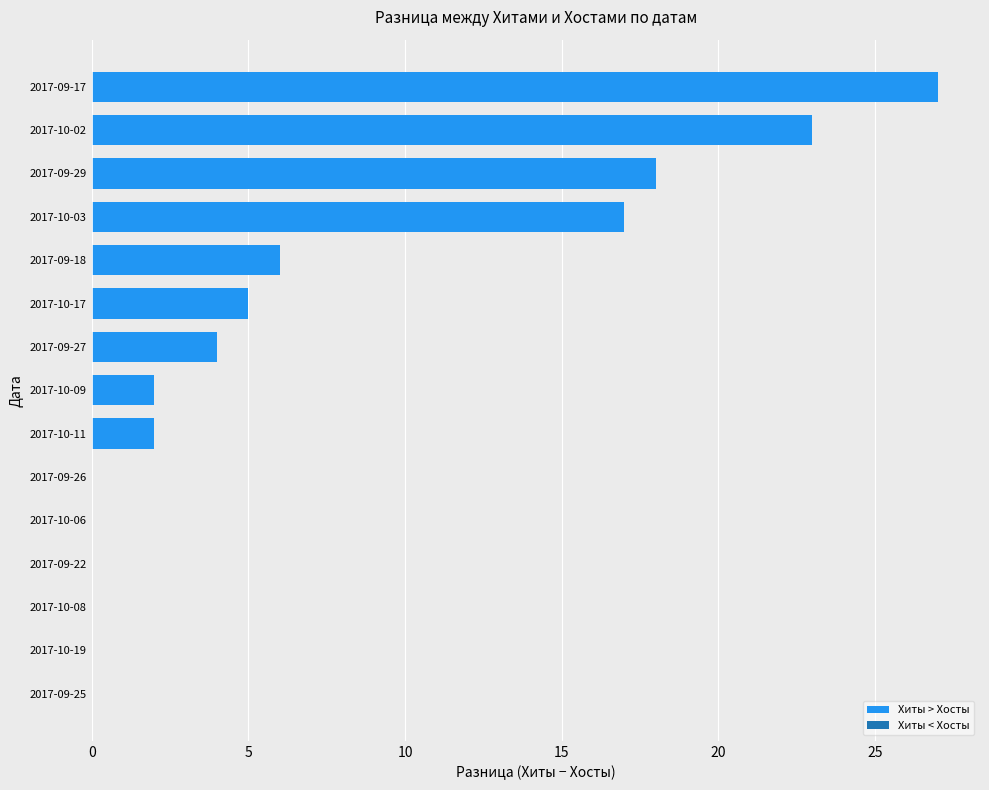

Where is the data nearest to the value 13?

2017-10-03